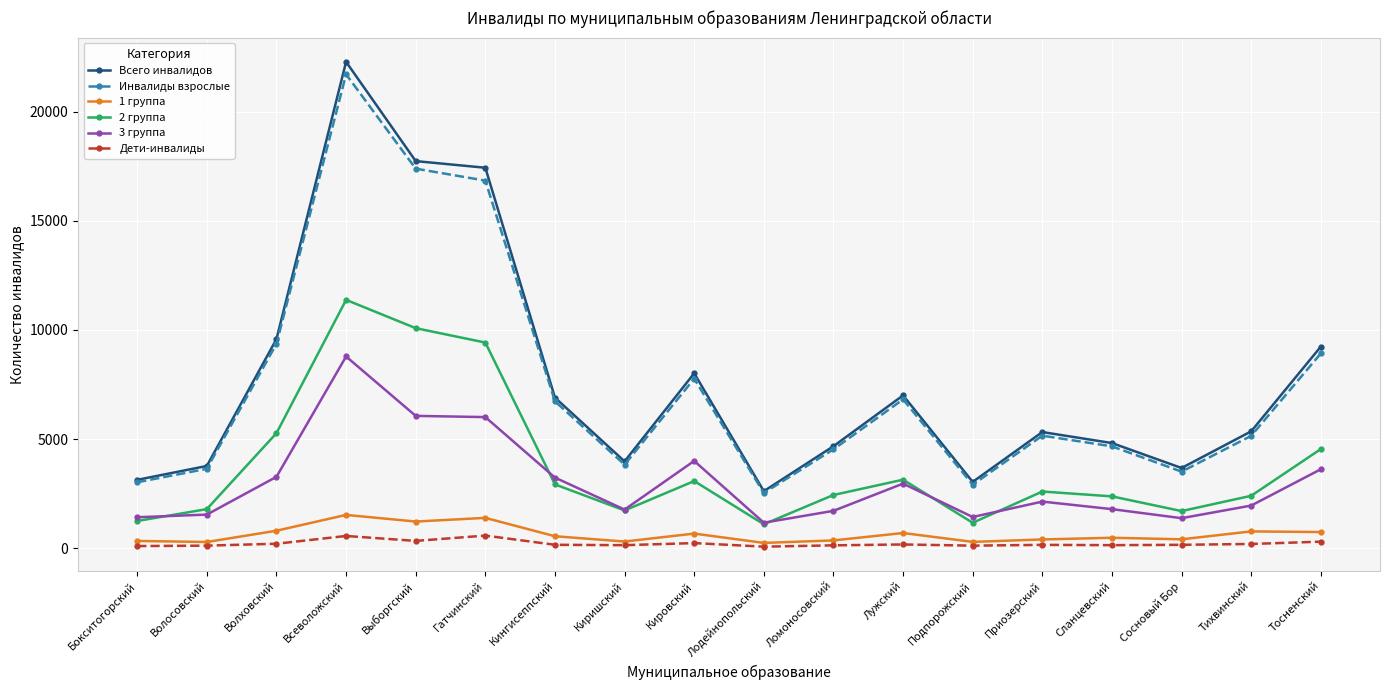

How many data points does each series have?

18